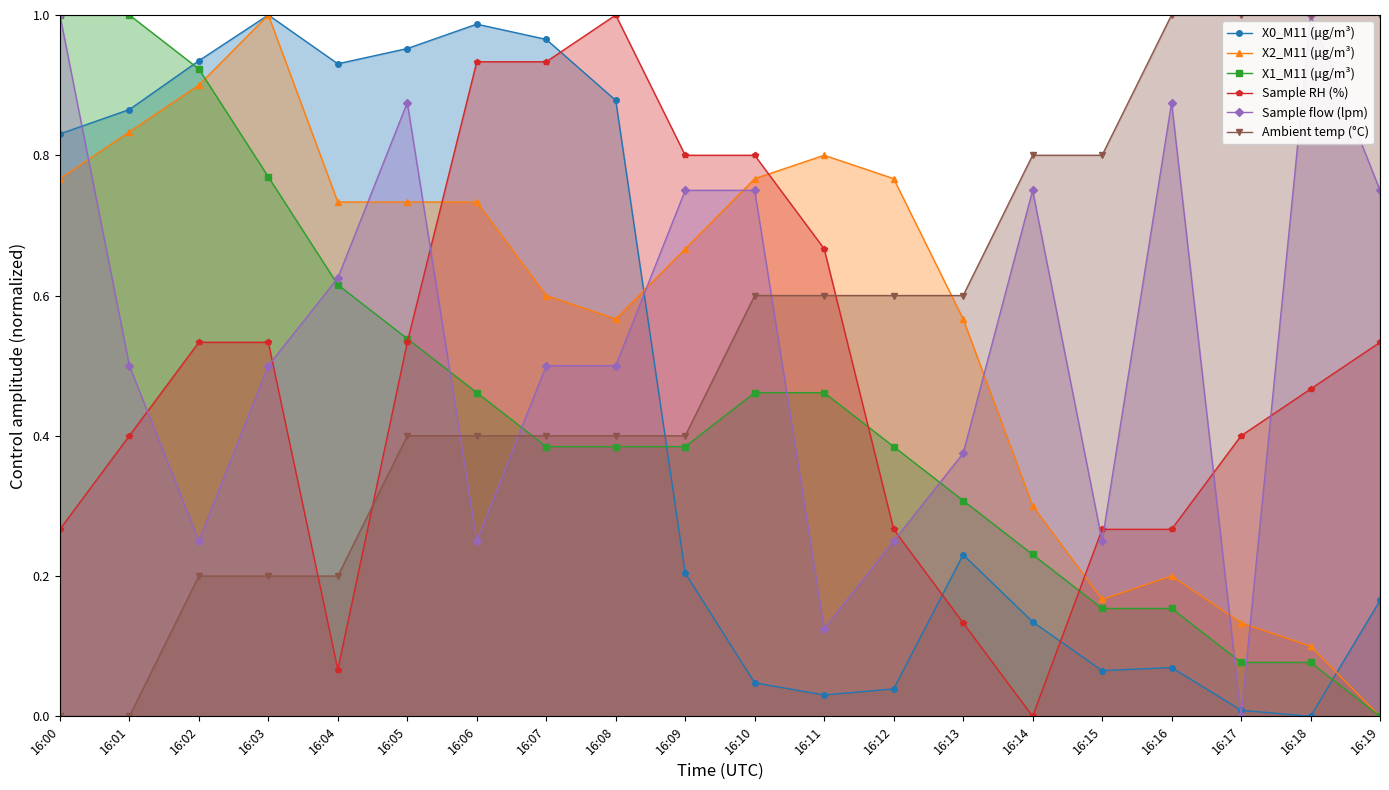

True or false: Sample flow (lpm) has a value of 1.0 at 16:19.

False